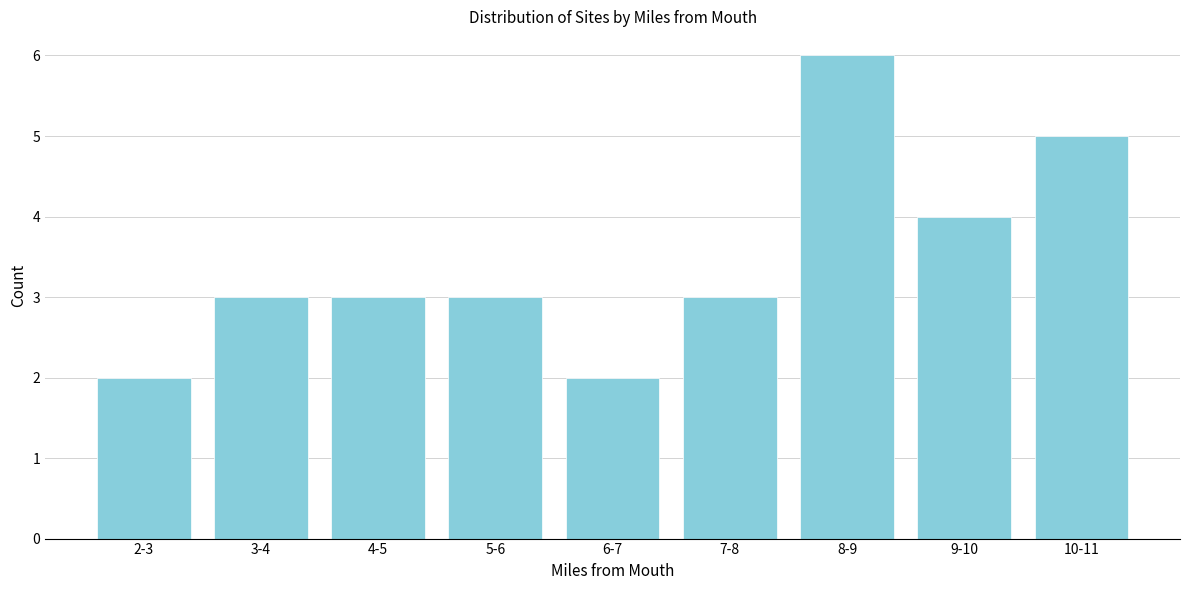

Reading left to right, transcribe all the data shown in this chart.

2-3=2	3-4=3	4-5=3	5-6=3	6-7=2	7-8=3	8-9=6	9-10=4	10-11=5